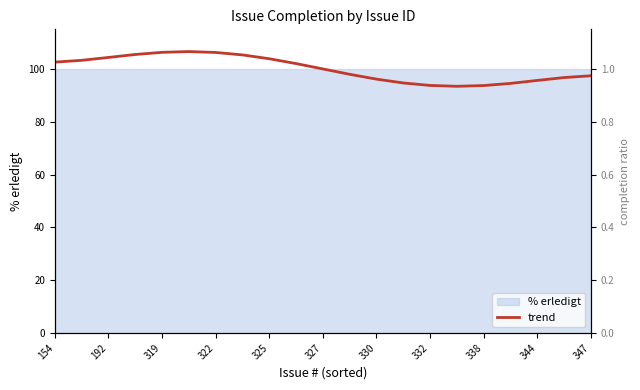

What is the value of the 19th point from the left?

95.6